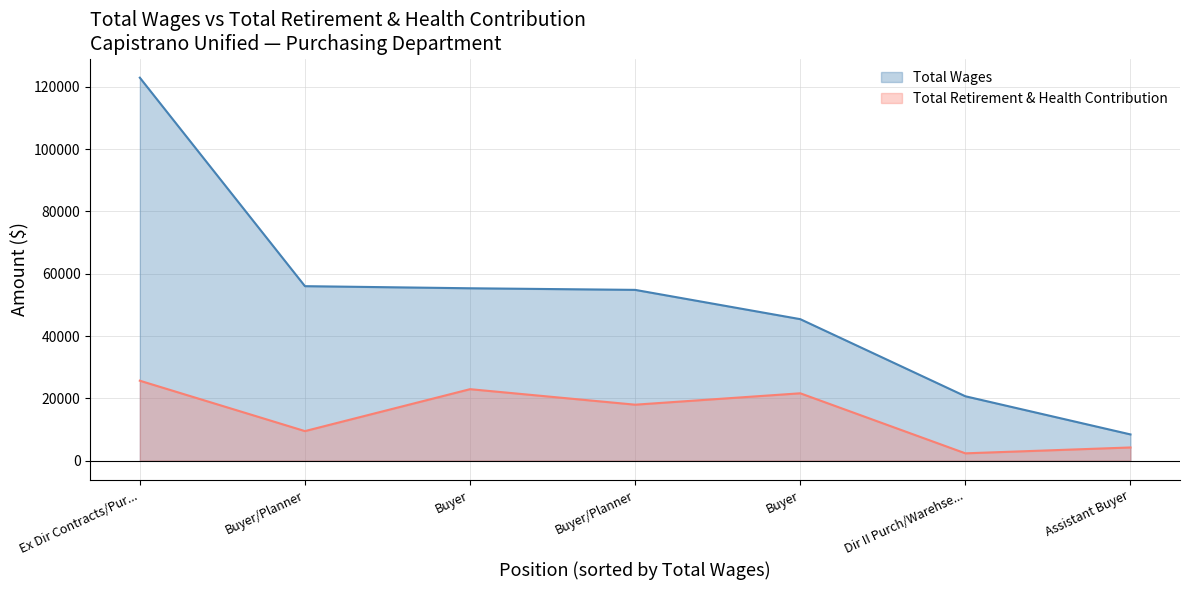

What are all the series names shown in the legend?

Total Wages, Total Retirement & Health Contribution